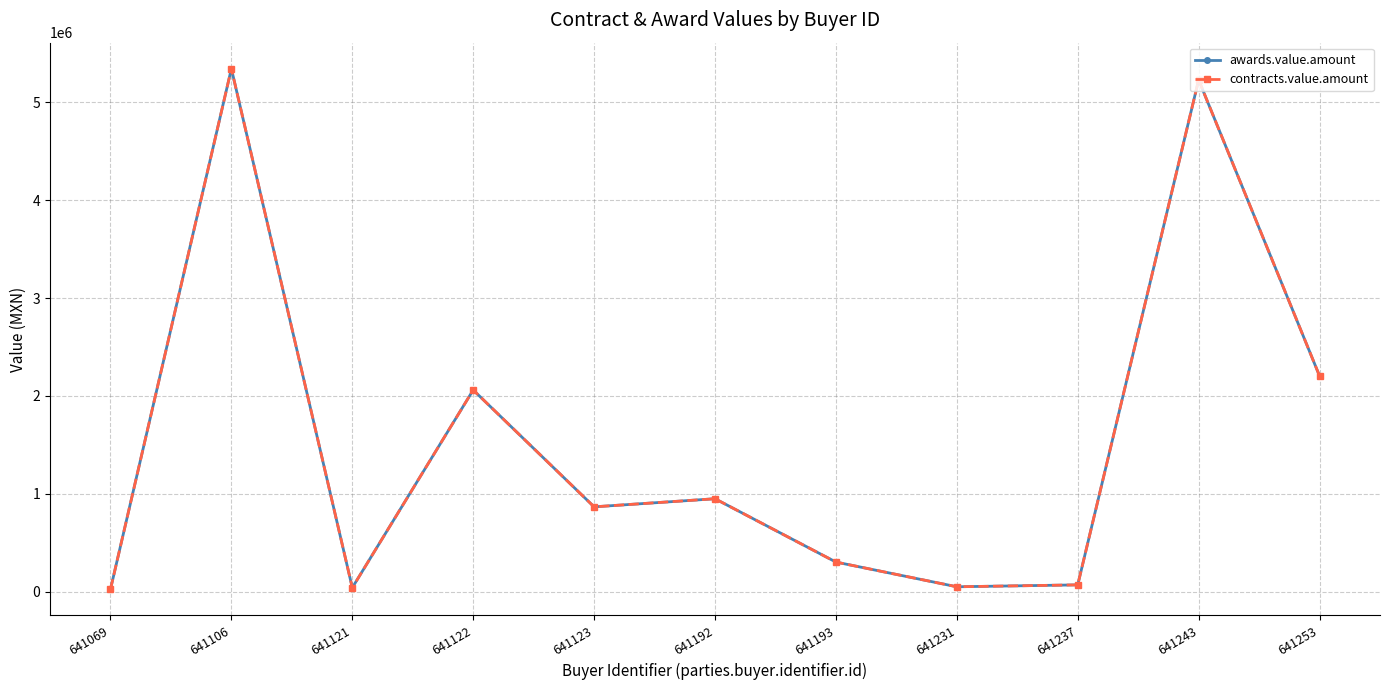

At which category does awards.value.amount reach its first local valley?

641121